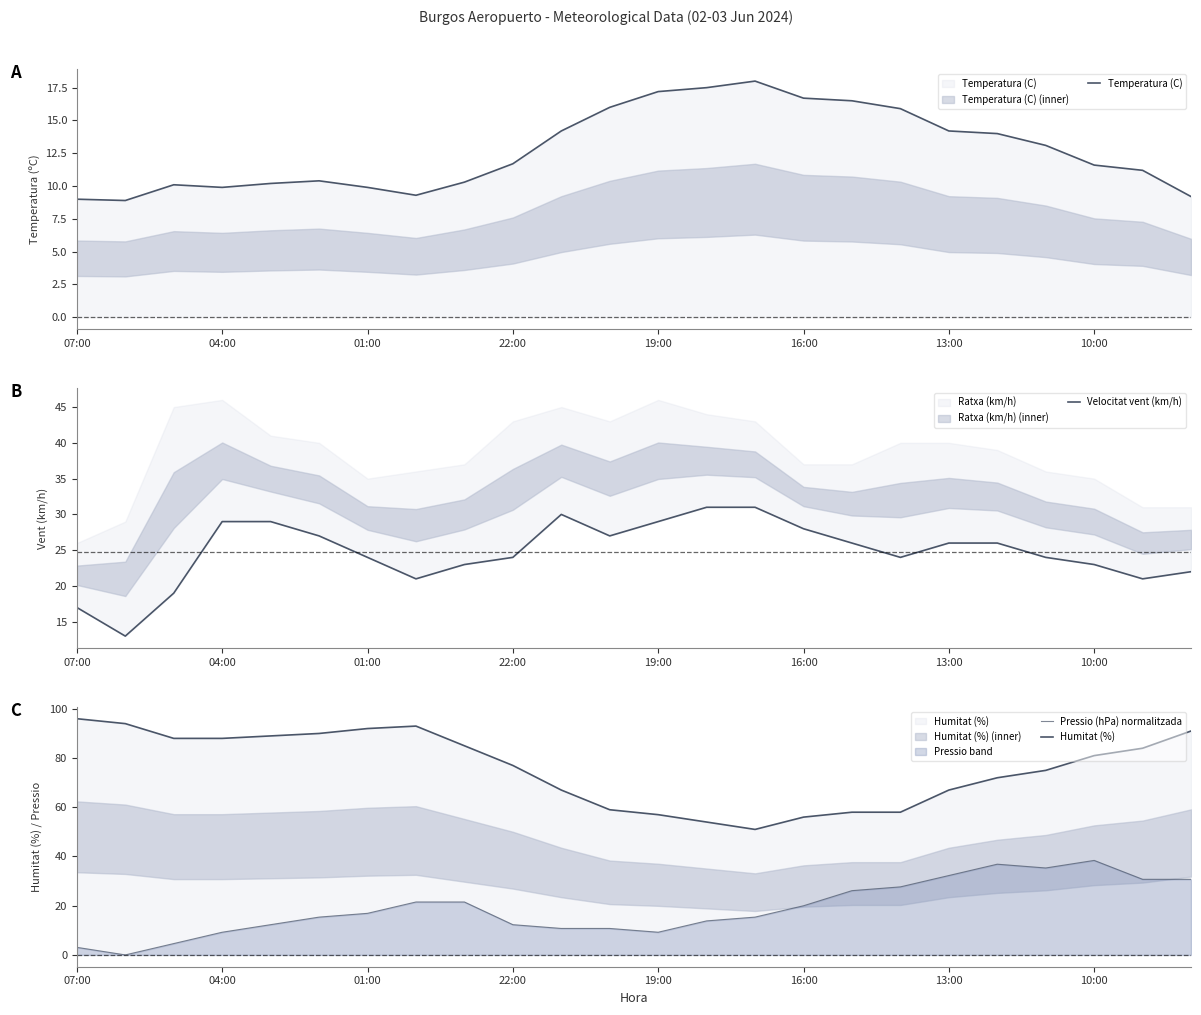

What is the maximum value shown in the chart?

96.0